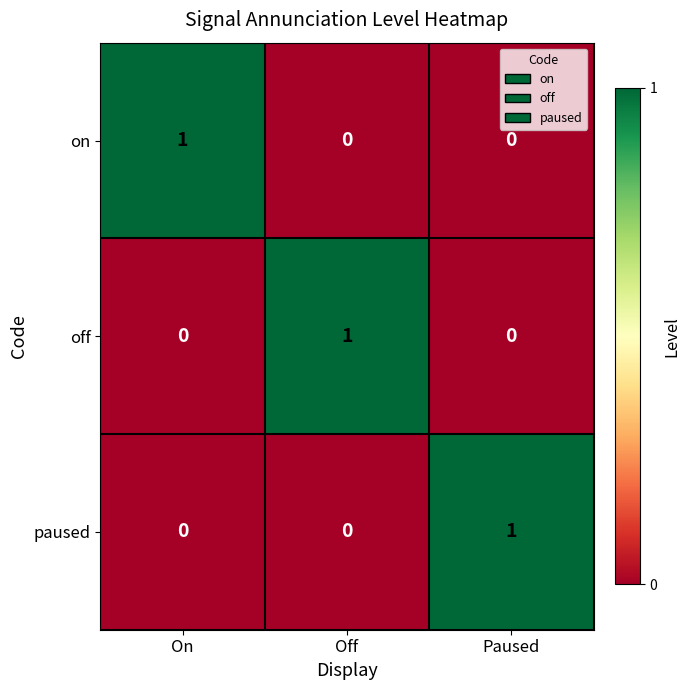

Count the paused values in the range 0 to 1.

3